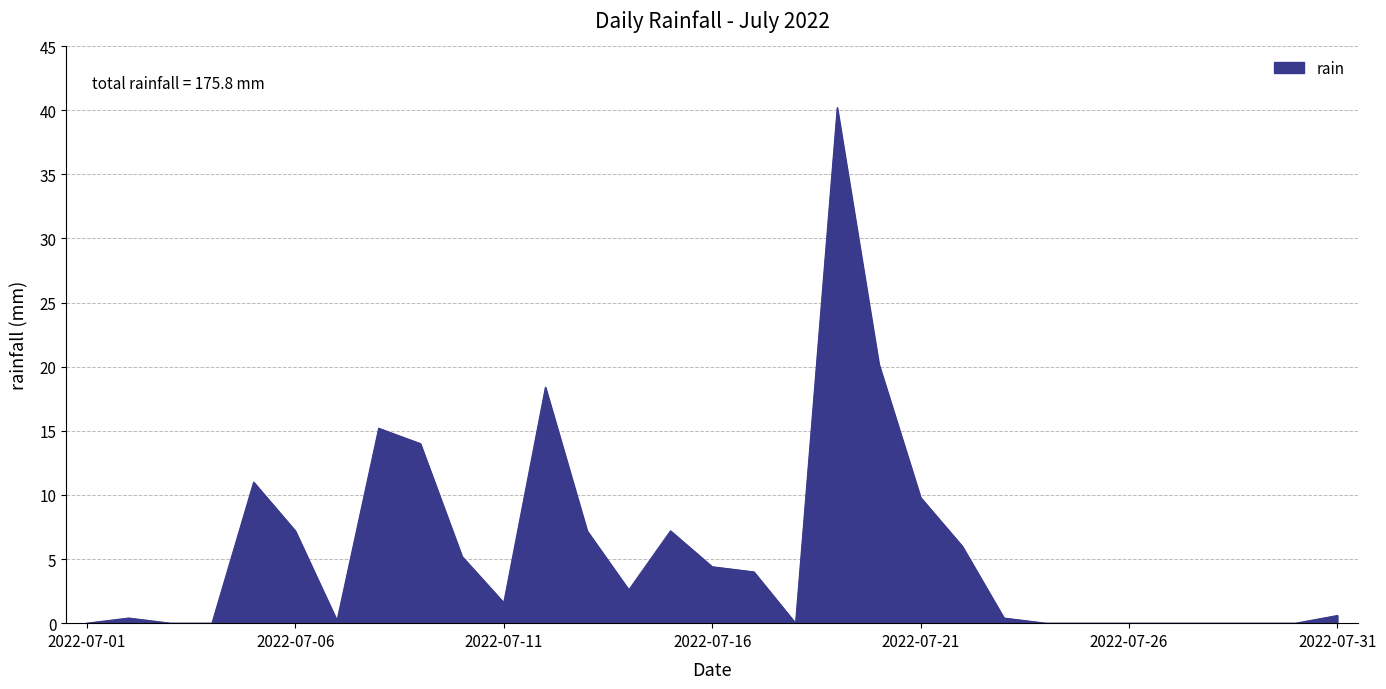

What is the difference between the maximum and minimum values?

40.2